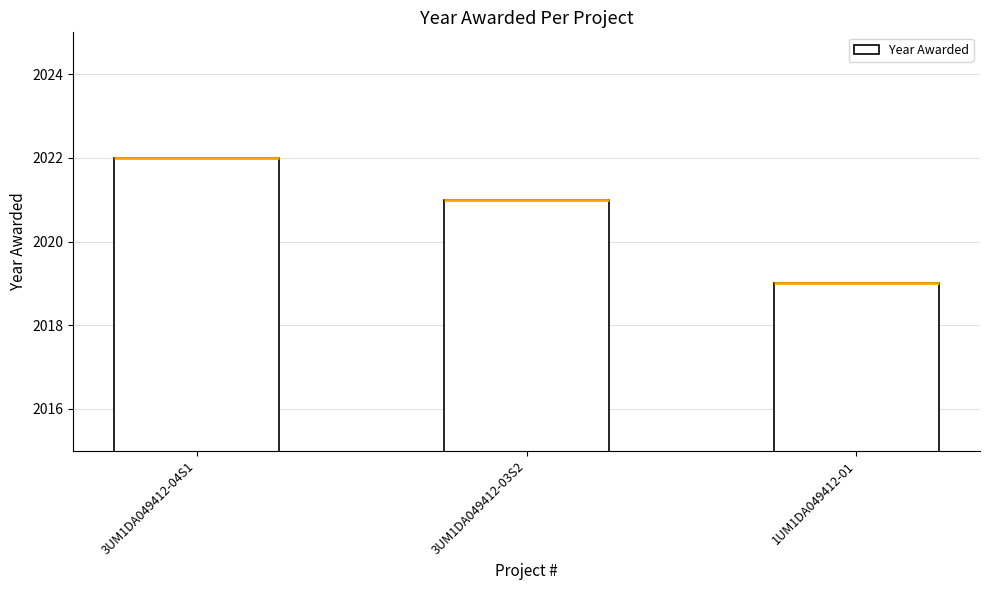

What is the label of the 1st bar from the left?

3UM1DA049412-04S1